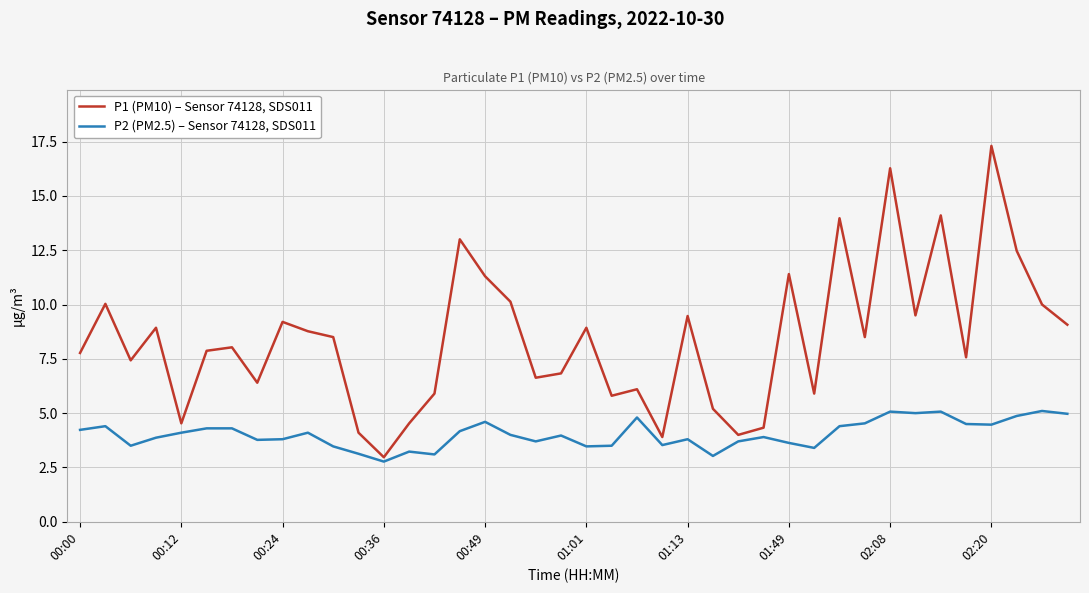

Which series has the largest total across all categories?

P1 (PM10) – Sensor 74128, SDS011